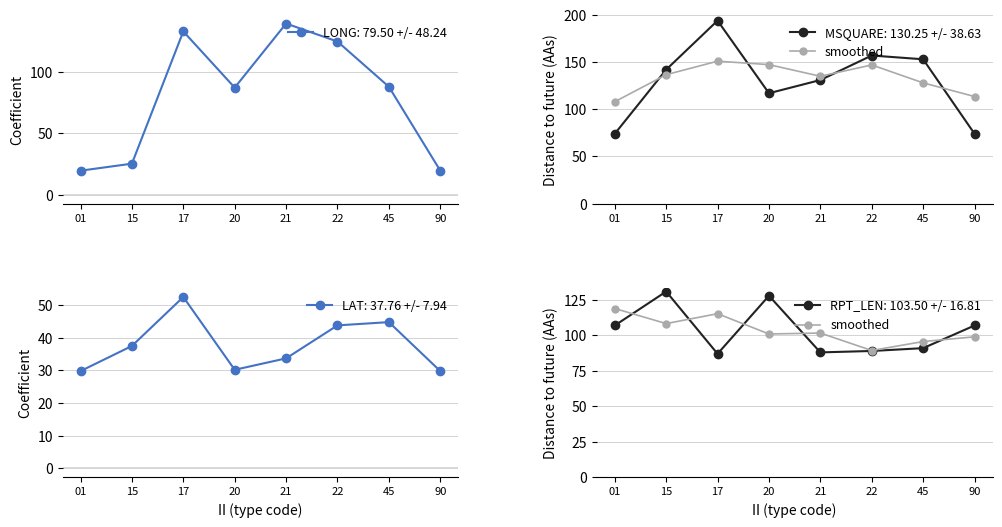

What is the value of the 3rd point from the left?

115.3